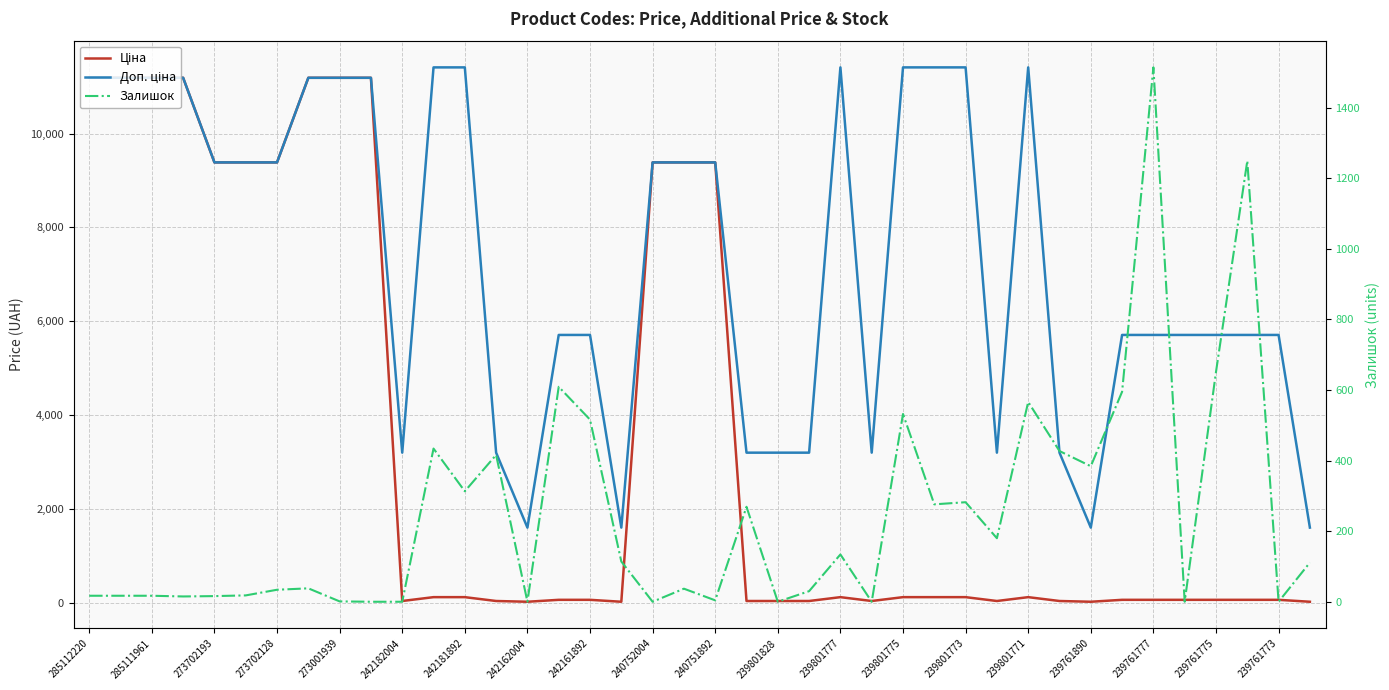

What position from the left is 239761777?

35